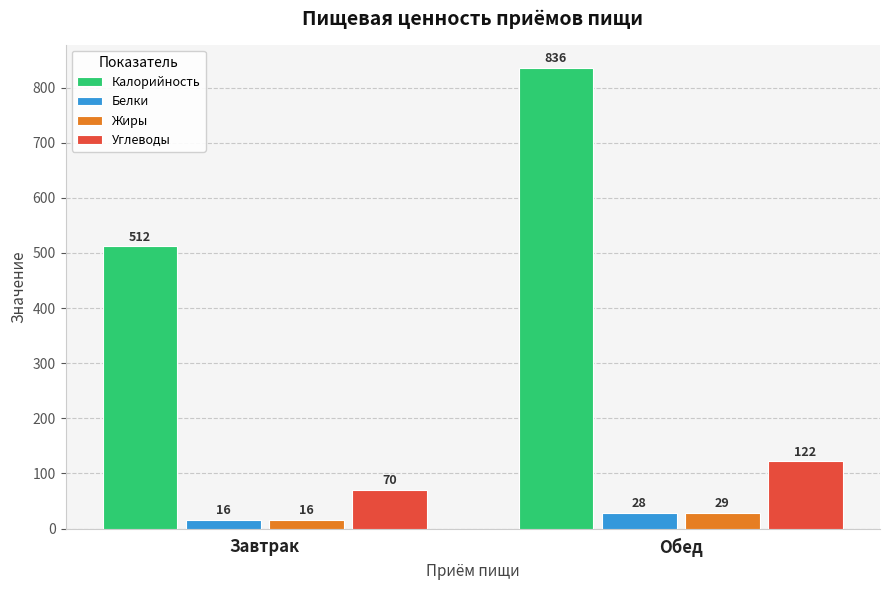

How many data points in Калорийность are less than 836?

1